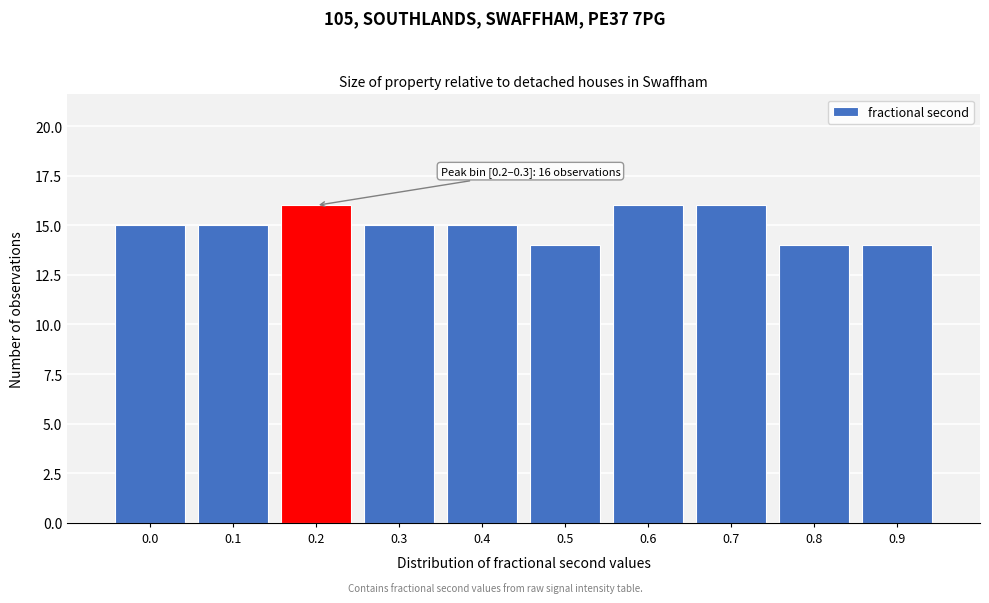

Reading left to right, transcribe all the data shown in this chart.

15	15	16	15	15	14	16	16	14	14